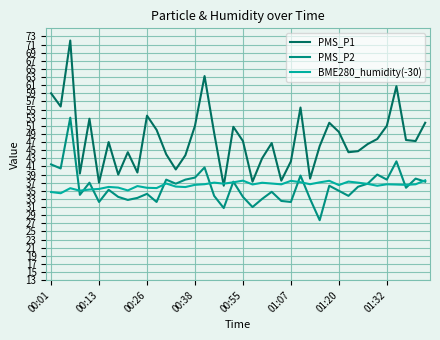

List the series in order of their peak value, highest first.

PMS_P1, PMS_P2, BME280_humidity(-30)